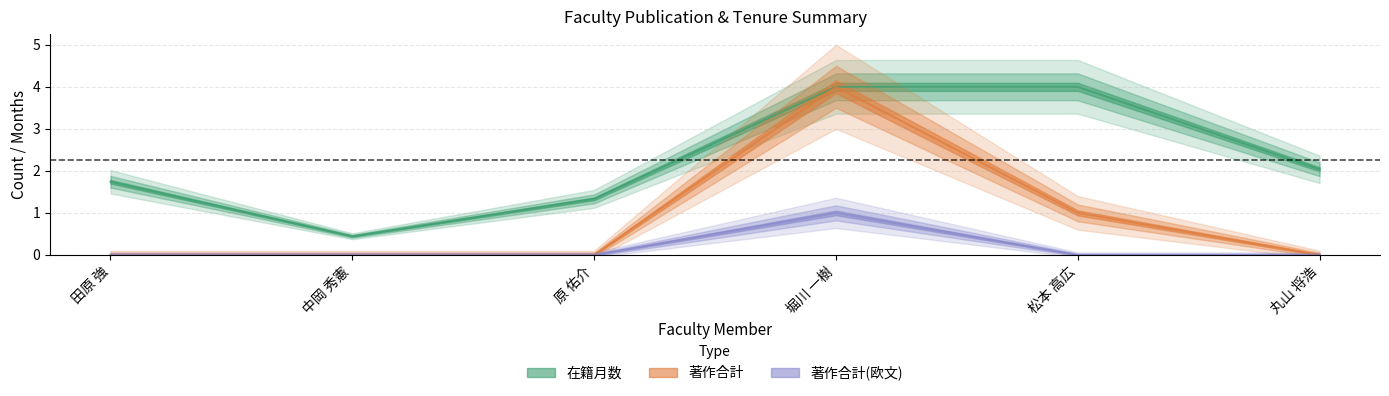

The 著作合計(欧文) series shows -0.3 at 松本 高広. True or false?

False